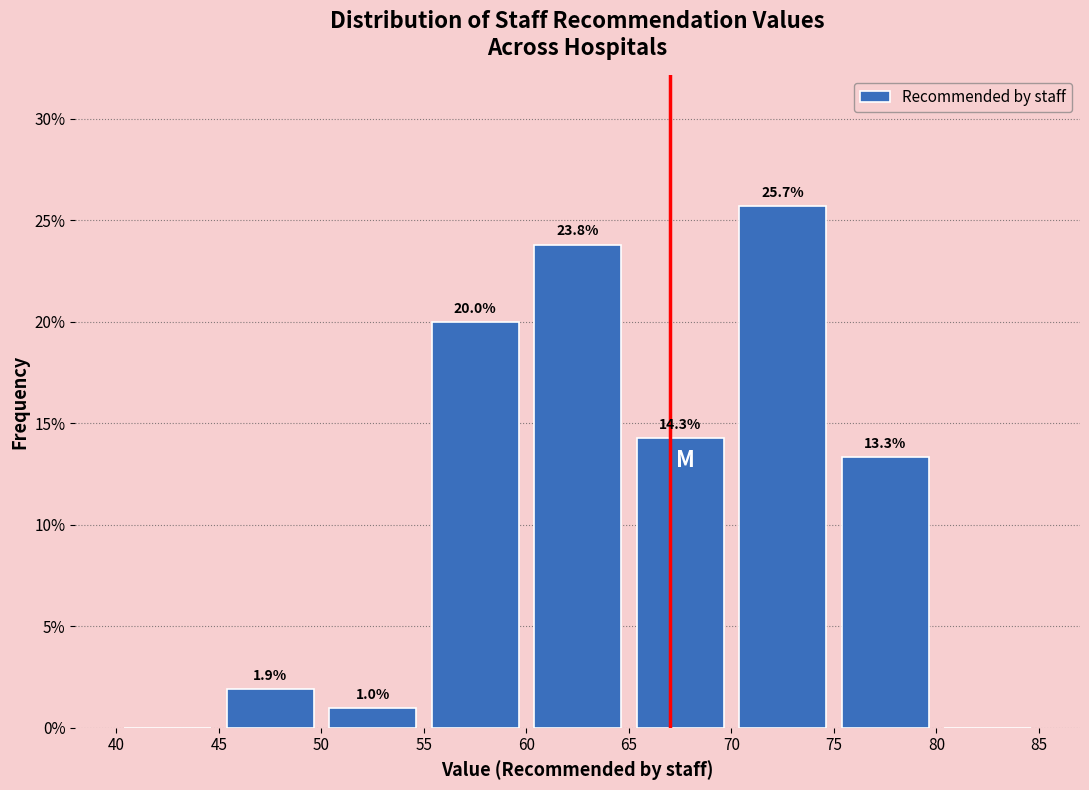

Over which range of the x-axis is the bar tallest?

70 to 75